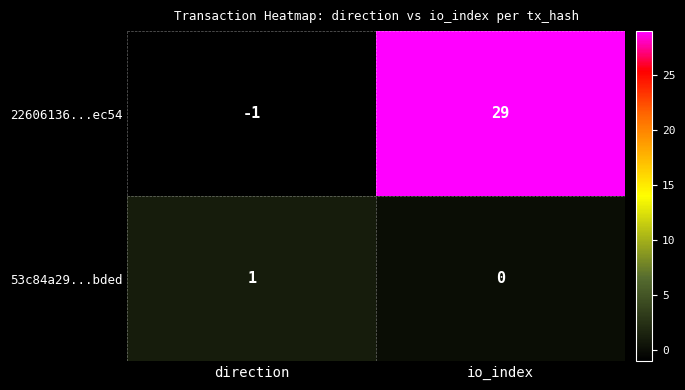

Is it true that 53c84a29...bded equals 0 at io_index?

True